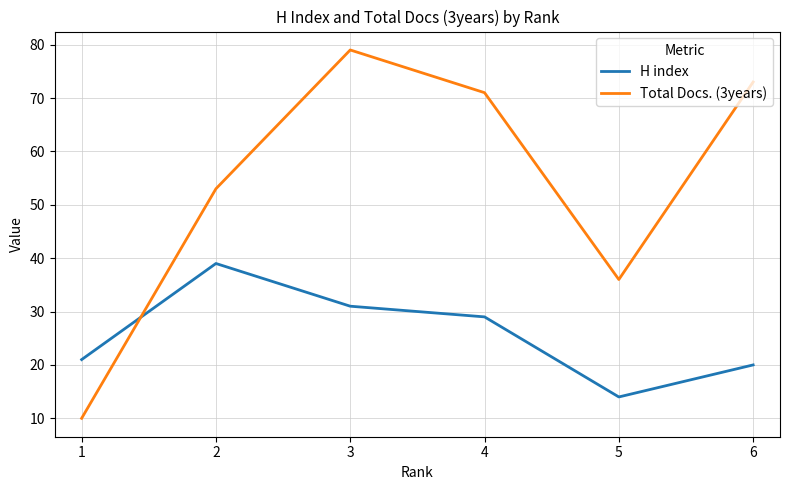

How many categories are shown in the chart?

6